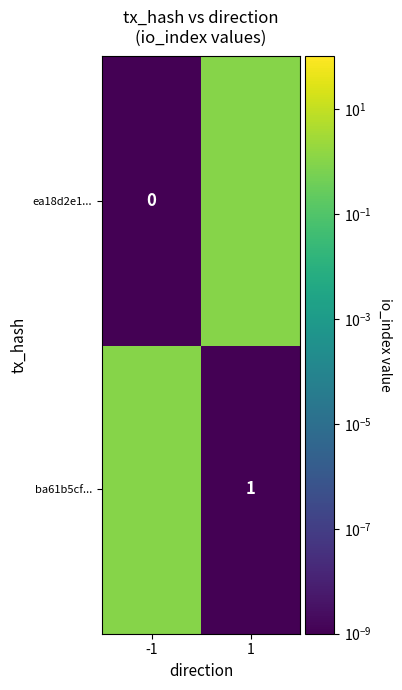

The ba61b5cf... series shows 1 at 1. True or false?

True